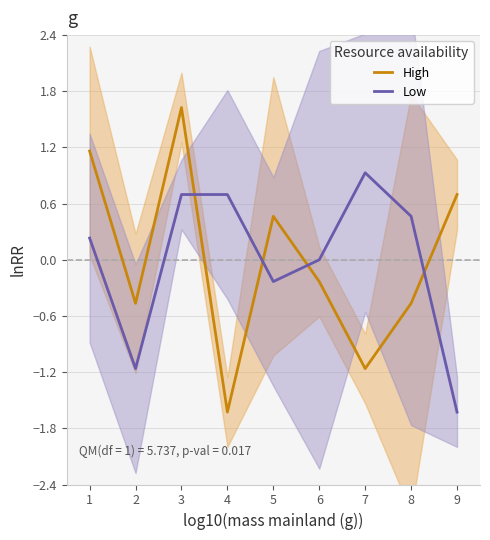

Which category has the highest value in the Low series?

7